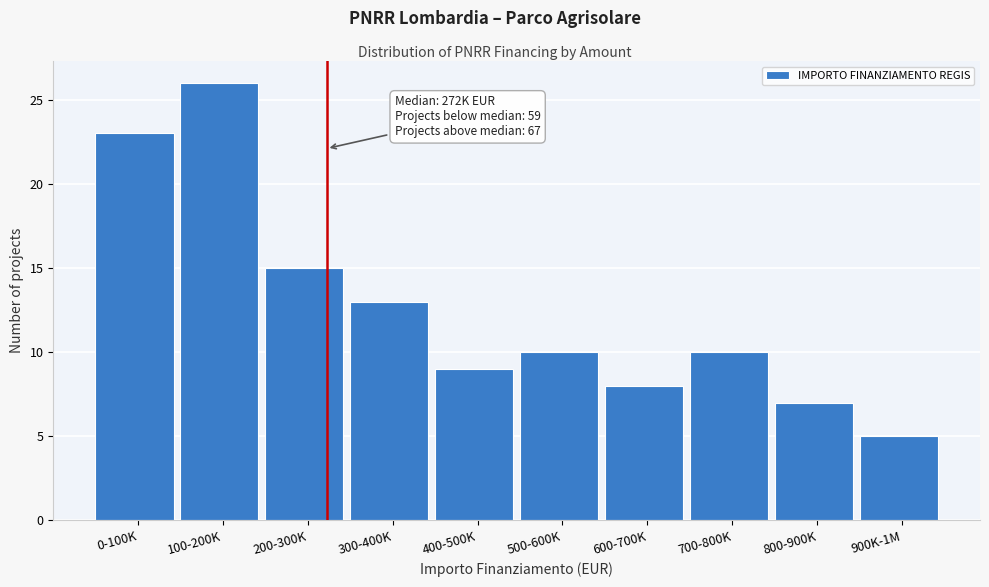

Reading left to right, extract all data points from this chart.

0-100K=23	100-200K=26	200-300K=15	300-400K=13	400-500K=9	500-600K=10	600-700K=8	700-800K=10	800-900K=7	900K-1M=5